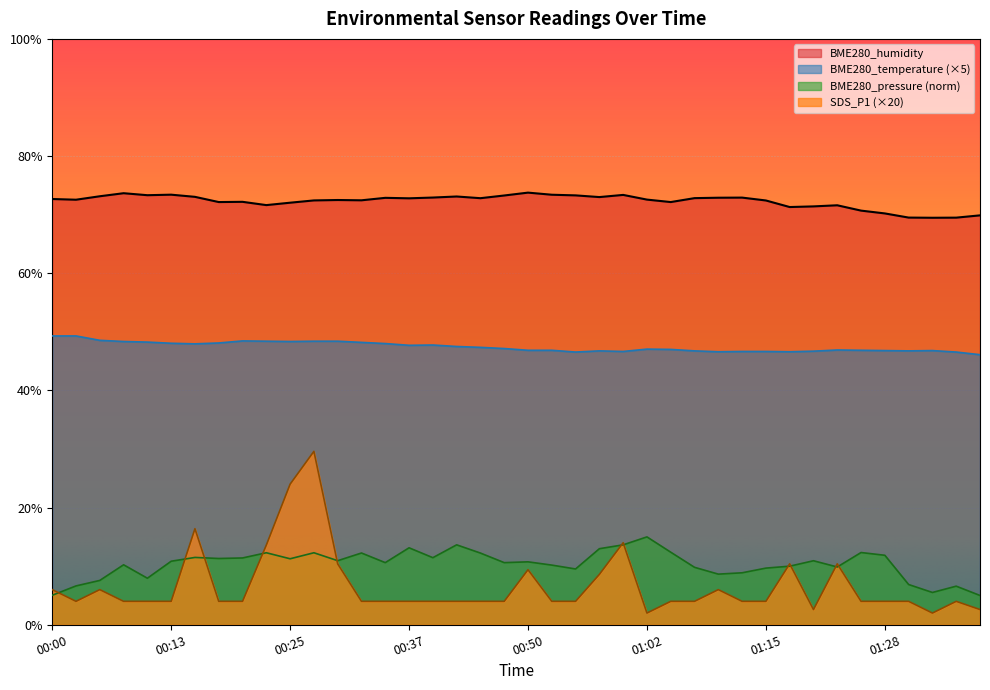

What is the smallest value displayed?

2.0